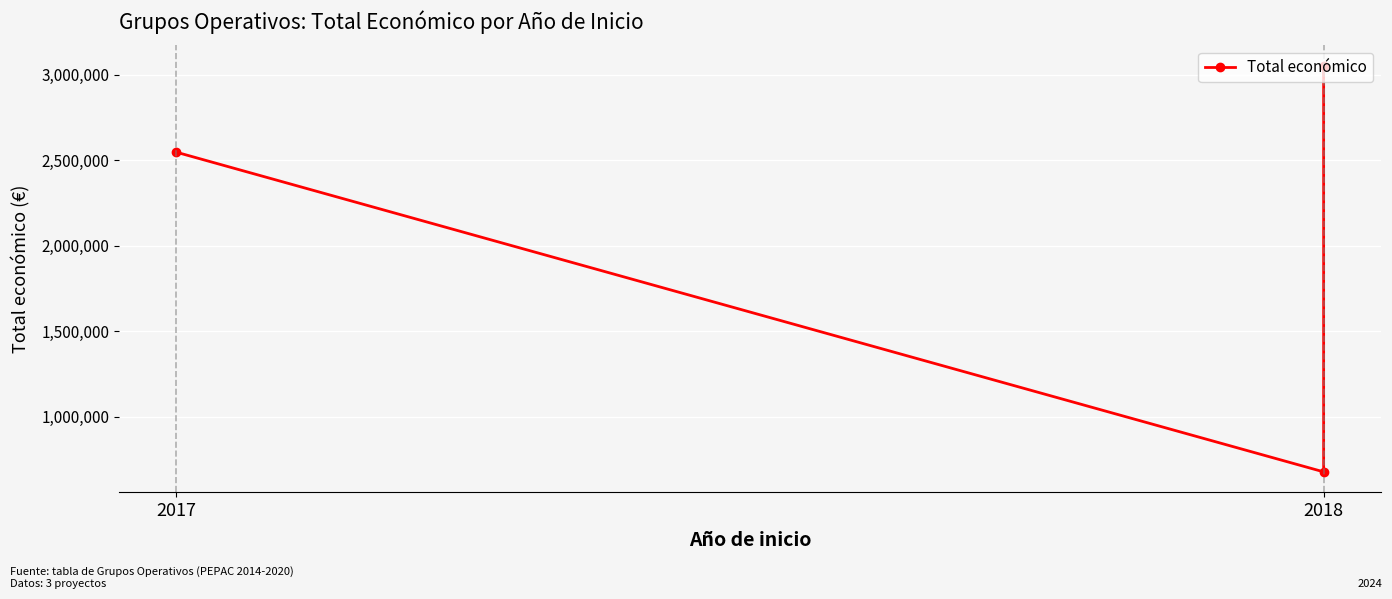

Reading right to left, transcribe all the data shown in this chart.

3051573	677425	2546283